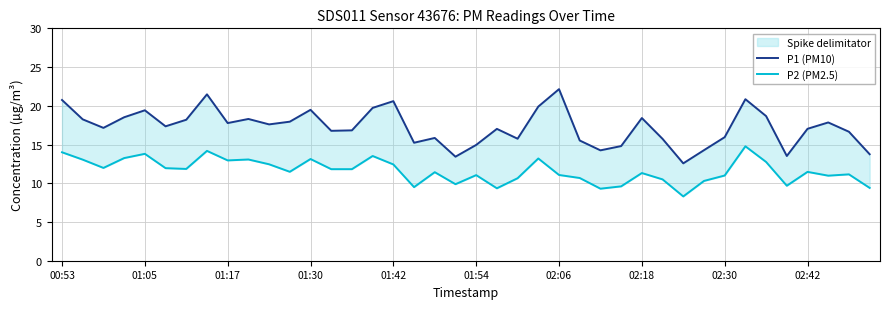

What is the difference between the second highest and minimum values in the P2 (PM2.5) series?

5.9